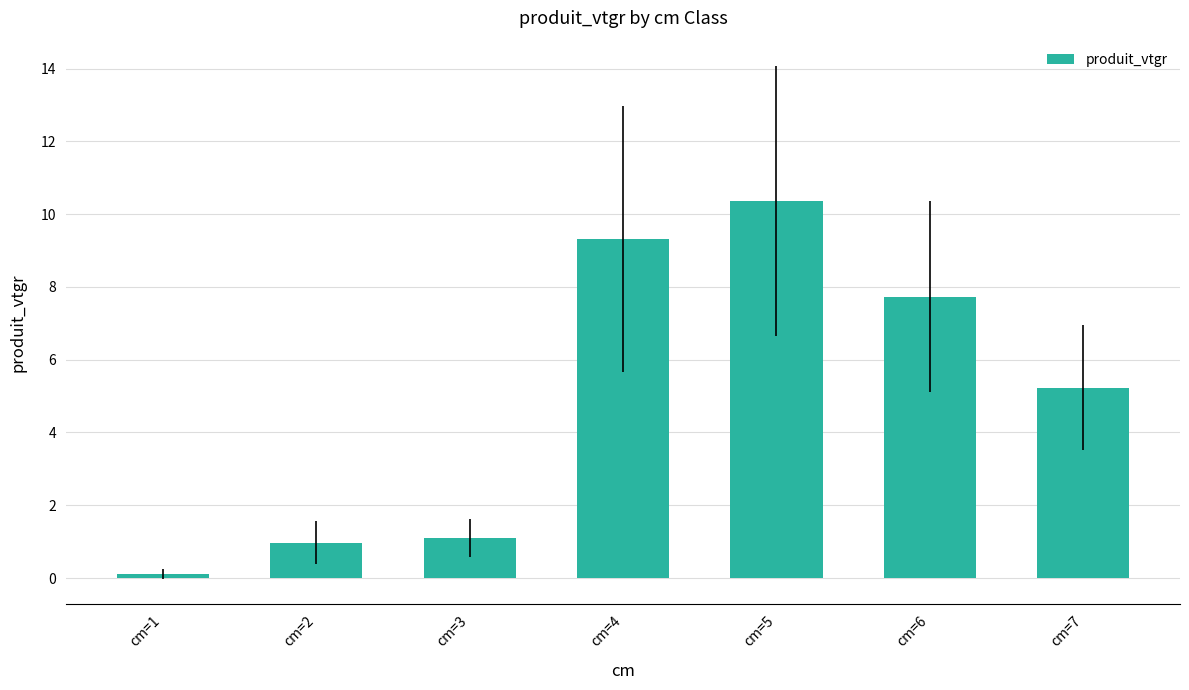

How many values exceed 5?

4